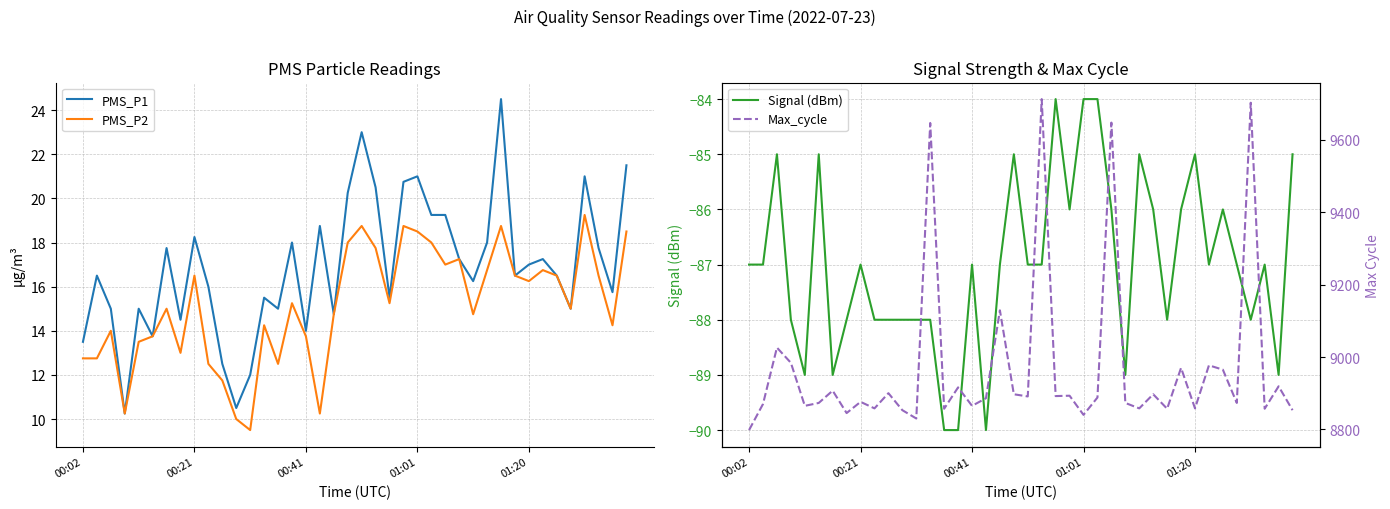

Is it true that PMS_P2 equals 16.2 at 01:20?

True